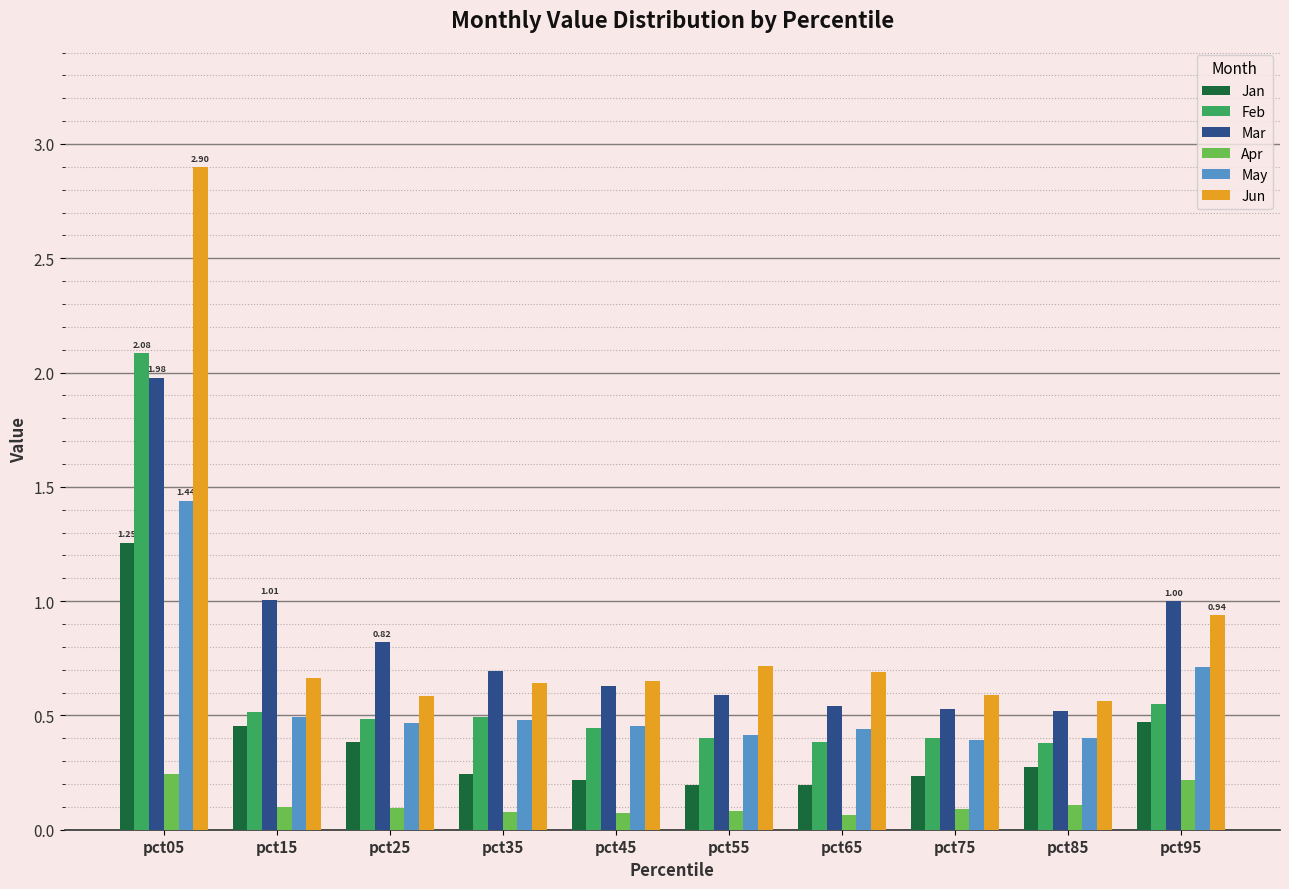

Which series has the widest spread of values?

Jun